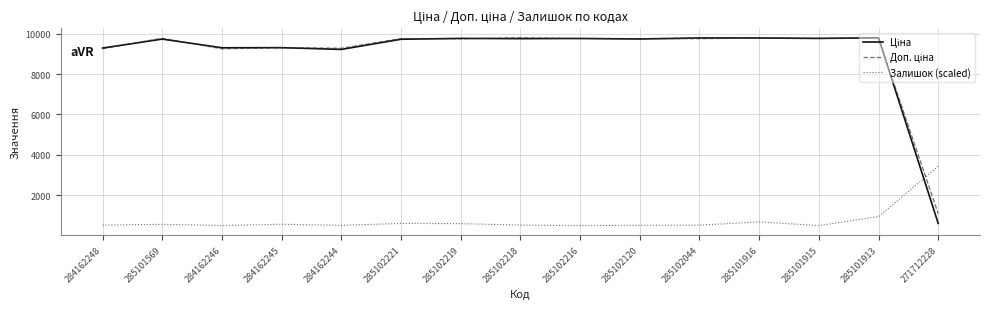

What is the total value across all series at 285101569?

20076.5